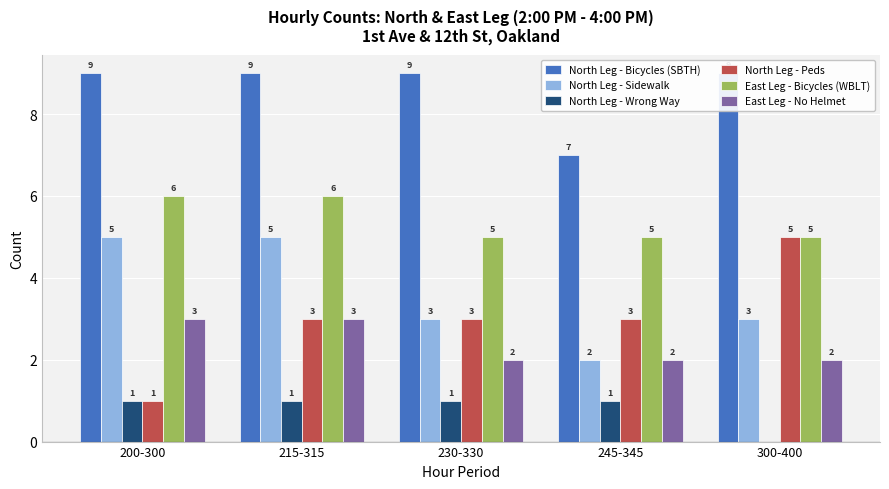

Which series changed the most between 230-330 and 300-400?

North Leg - Peds